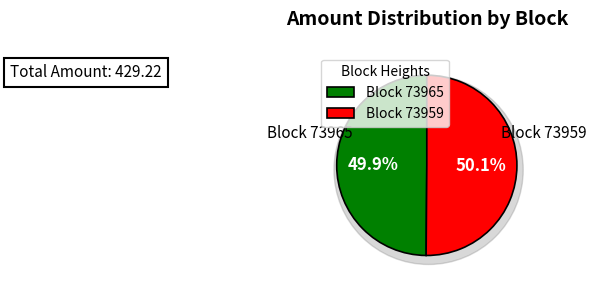

Which slice represents more than half of the pie?

73959